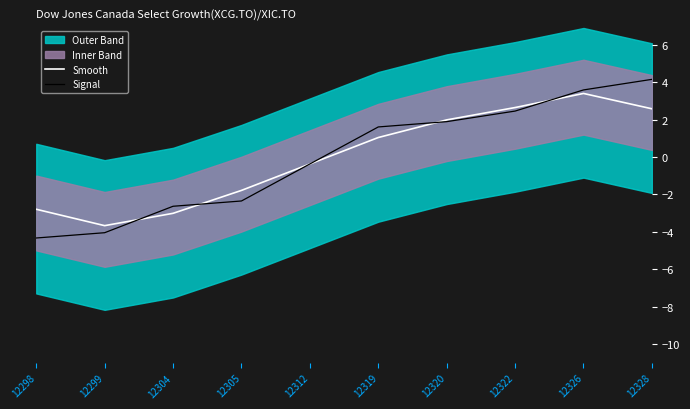

The Smooth series shows 2.6 at 12322. True or false?

True